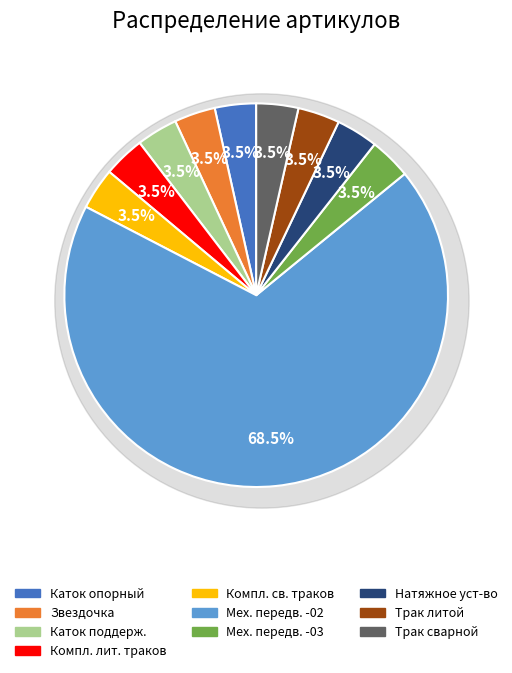

Between Звездочка У60.04.00.003 and Натяжное устройство У60.04.00.000, which is larger?

Натяжное устройство У60.04.00.000